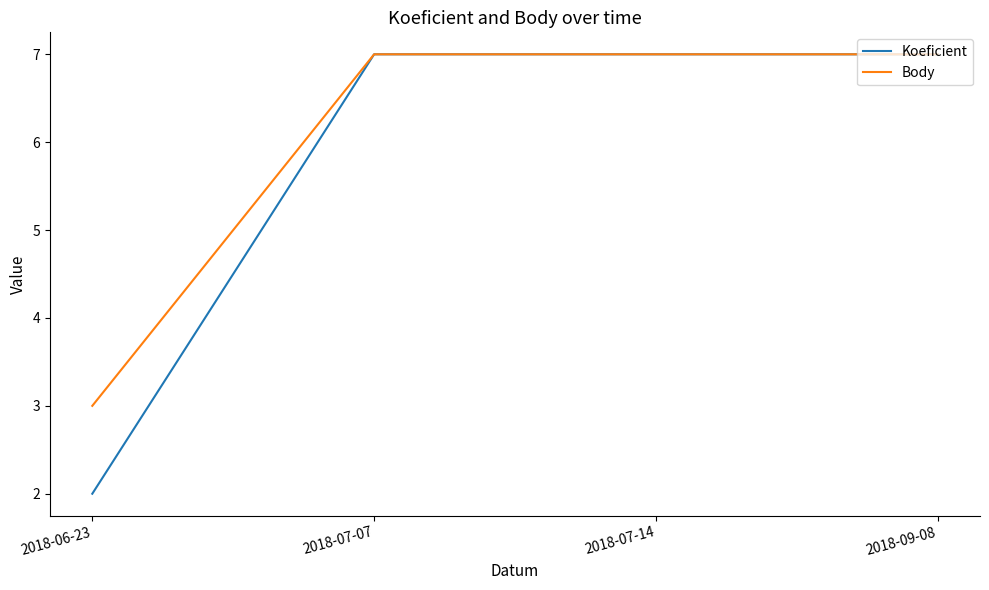

What is the sum of the Koeficient values at 2018-07-07 and 2018-06-23?

9